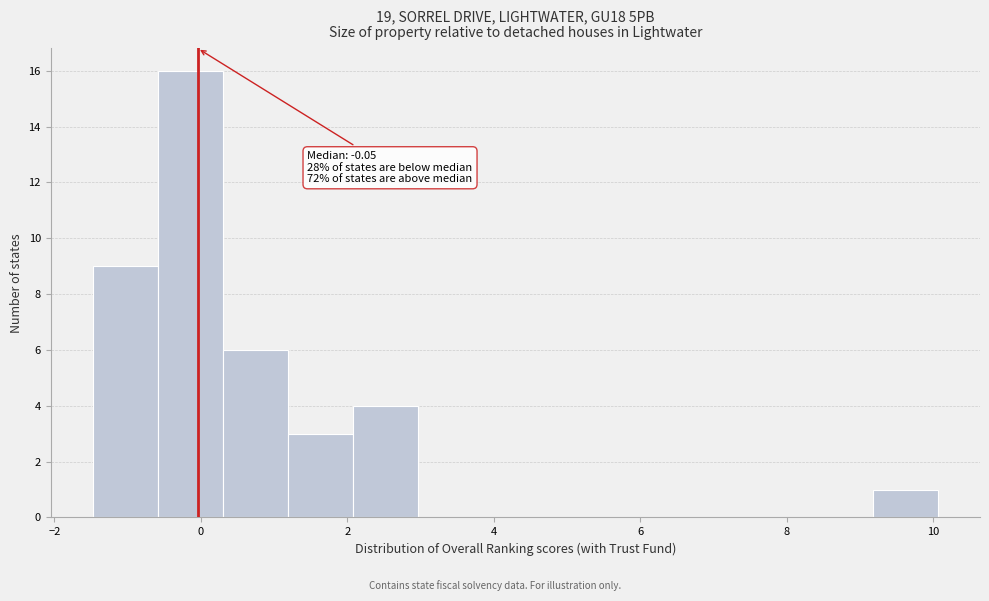

Which range on the x-axis has the tallest bar?

-0.6 to 0.2